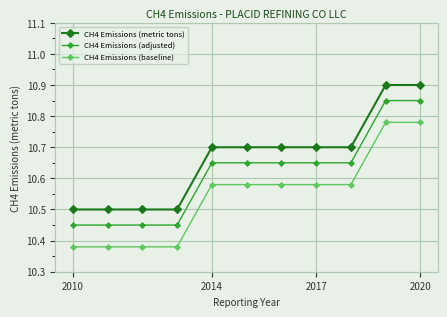

List the series in order of their peak value, highest first.

CH4 Emissions (metric tons), CH4 Emissions (adjusted), CH4 Emissions (baseline)